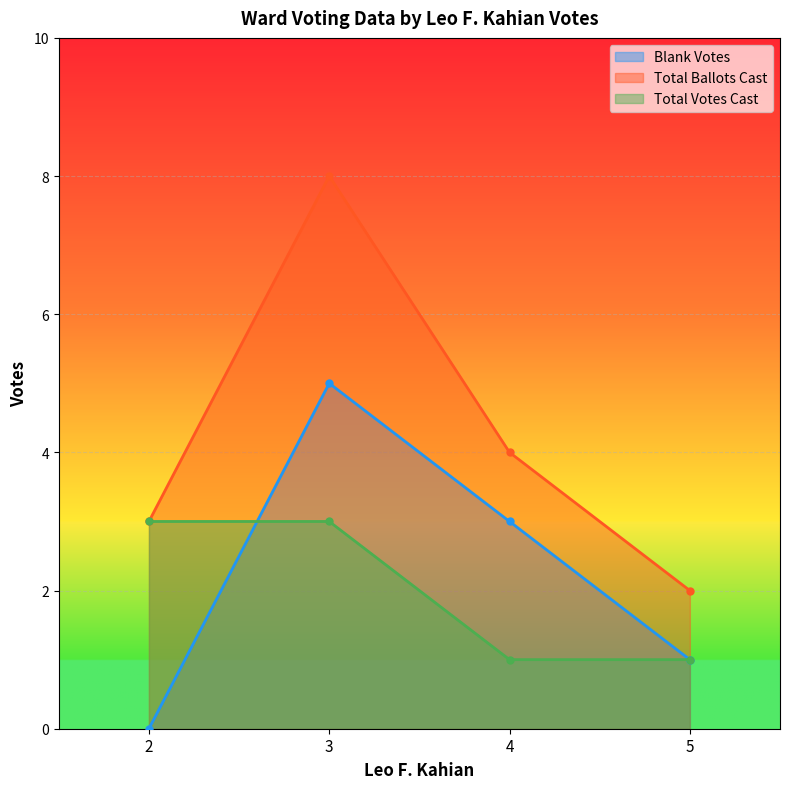

True or false: Total Ballots Cast and Total Votes Cast cross at least once.

False